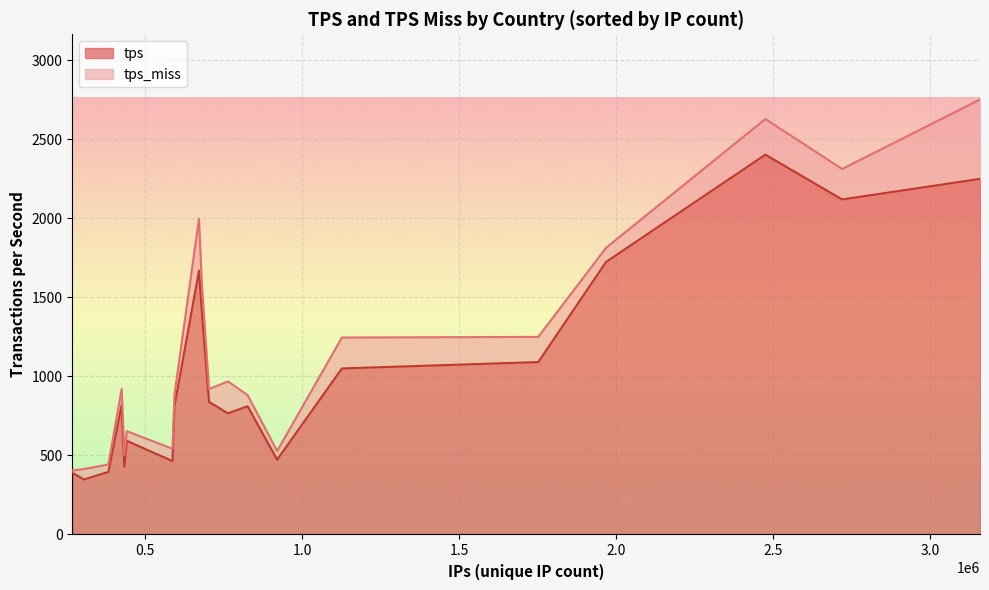

Does the chart display data point markers on the line(s)?

No